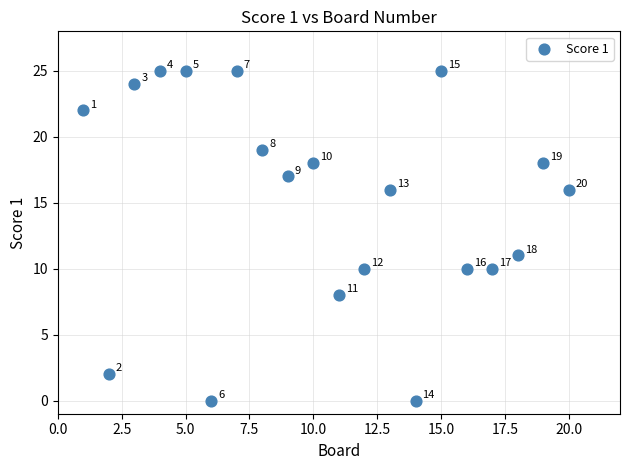

What Y value in the scatter plot is closest to 12?

11